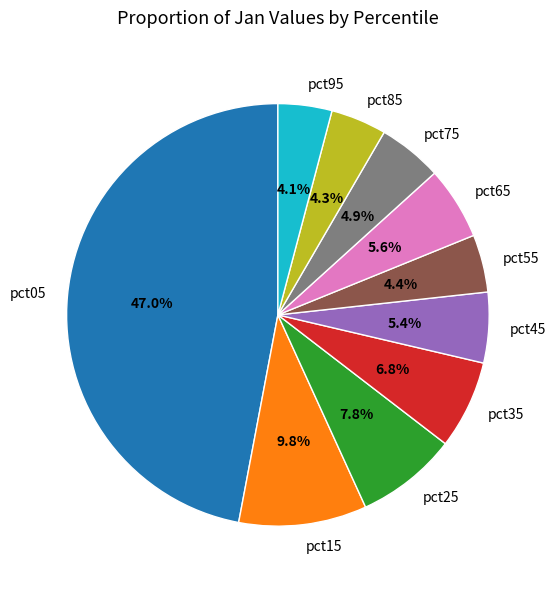

What is the largest slice in the pie chart?

pct05